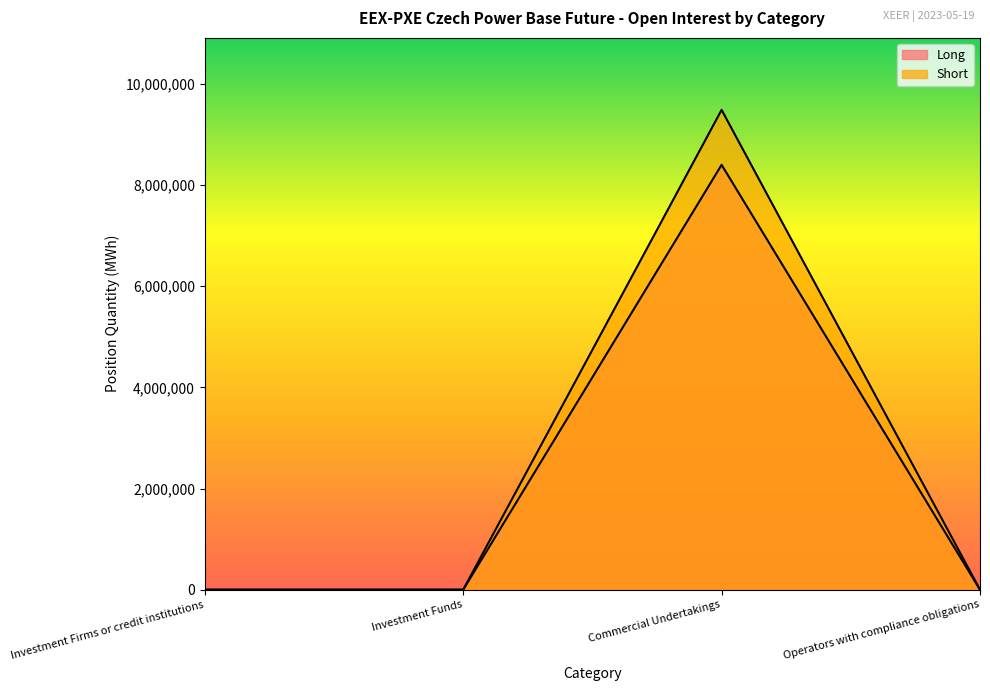

The value of Short at Investment Funds is 0. True or false?

True